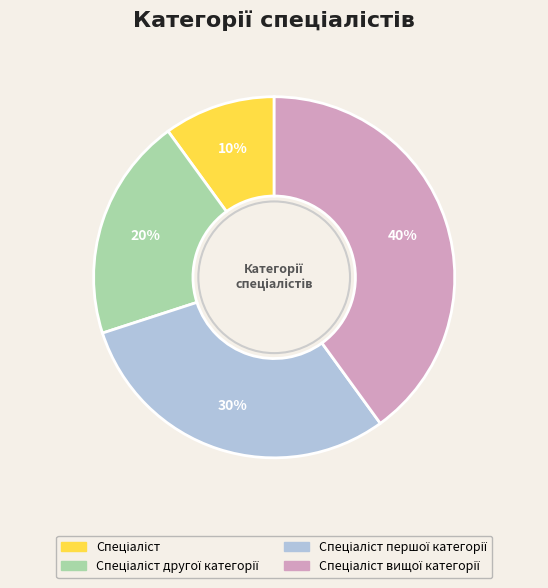

To the nearest percent, what is the difference between the largest and smallest slice percentages?

30%